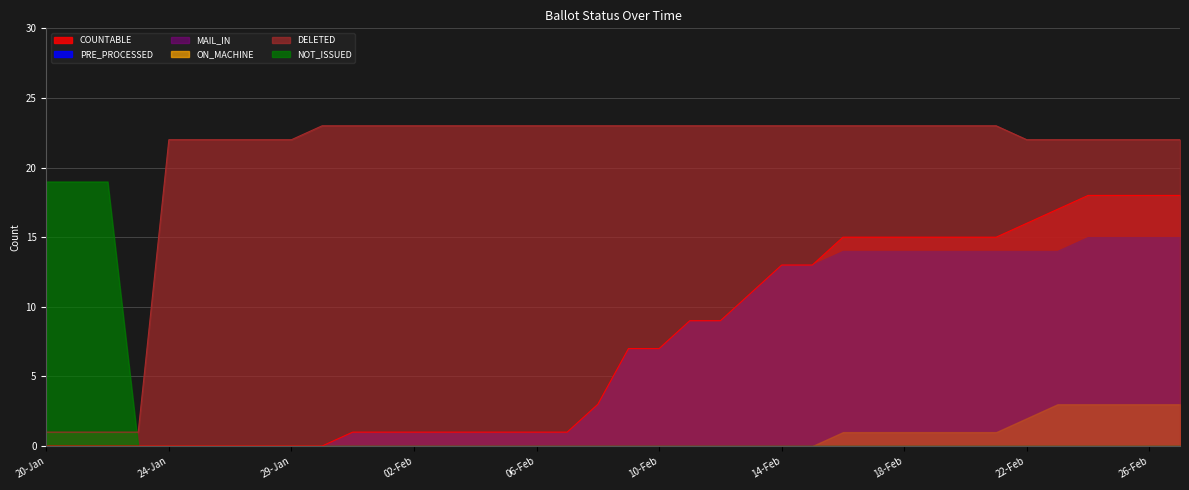

What is the value of the COUNTABLE point at the 12th from the left?

1